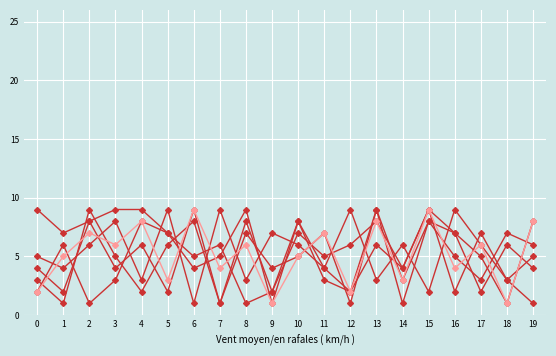

Does the chart display data point markers on the line(s)?

Yes